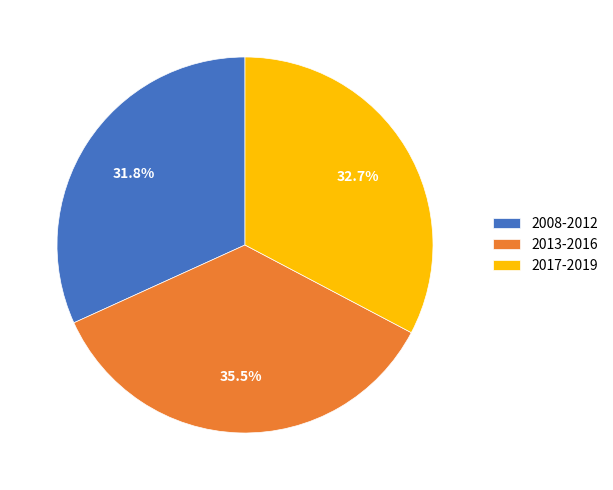

Count the number of slices in the pie.

3